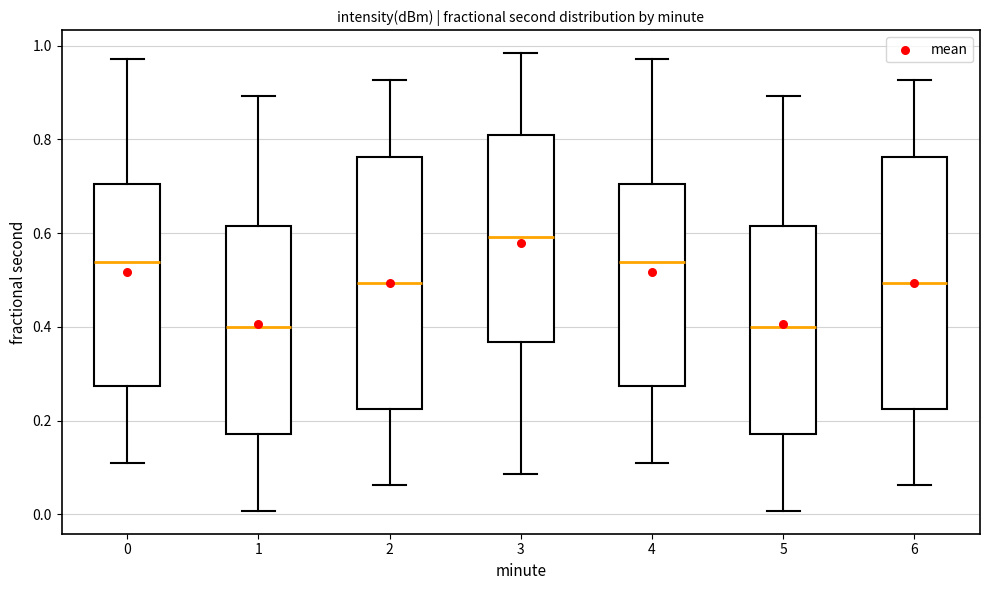

Reading left to right, read every box against the y-axis: the position of its median line, the range the box covers, and the ends of its whiskers. The values are not printed on the chart, so give them approximately, as read against the axis.

0: median 0.54, box 0.28 to 0.70, whiskers 0.12 to 0.98
1: median 0.40, box 0.18 to 0.62, whiskers 0.00 to 0.90
2: median 0.50, box 0.22 to 0.76, whiskers 0.06 to 0.92
3: median 0.60, box 0.36 to 0.82, whiskers 0.08 to 0.98
4: median 0.54, box 0.28 to 0.70, whiskers 0.12 to 0.98
5: median 0.40, box 0.18 to 0.62, whiskers 0.00 to 0.90
6: median 0.50, box 0.22 to 0.76, whiskers 0.06 to 0.92